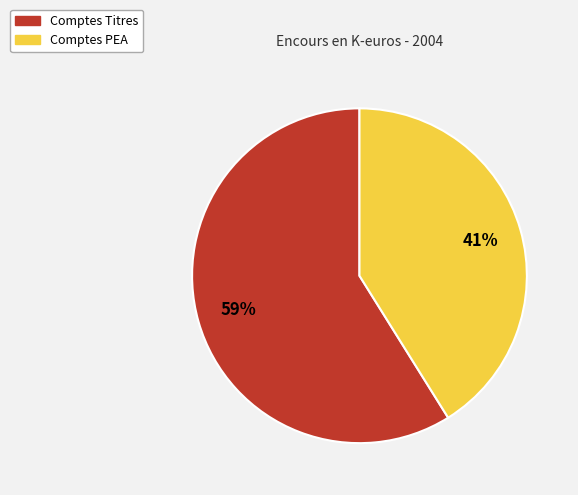

How many segments does this pie chart have?

2